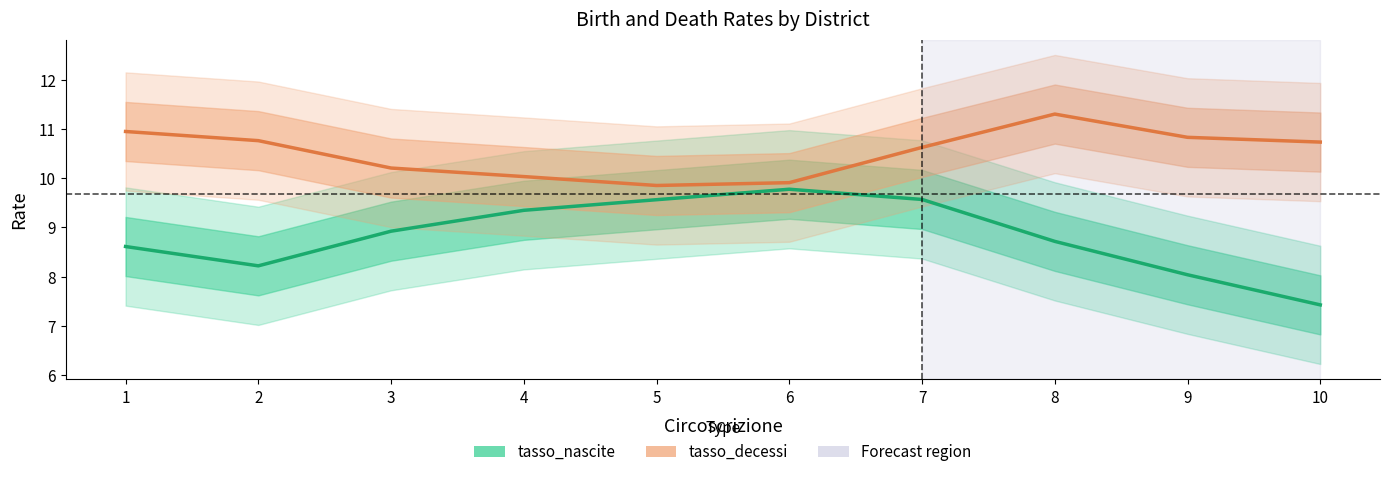

What is the minimum value shown in the chart?

7.4